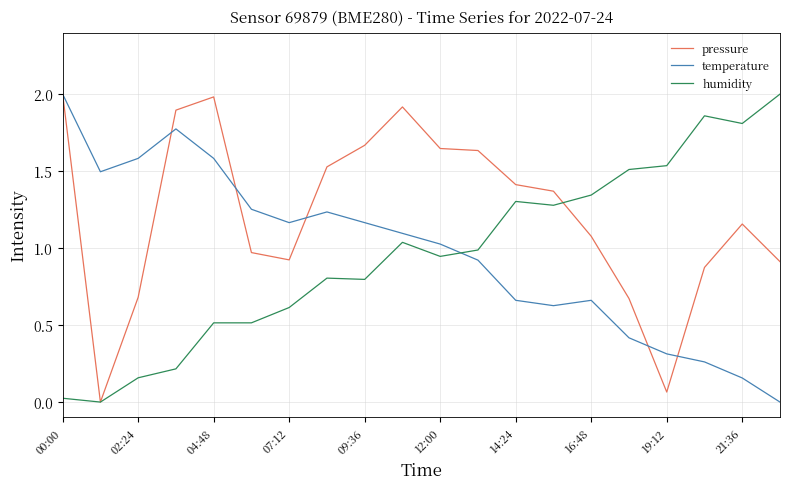

True or false: pressure and temperature intersect in this chart.

True